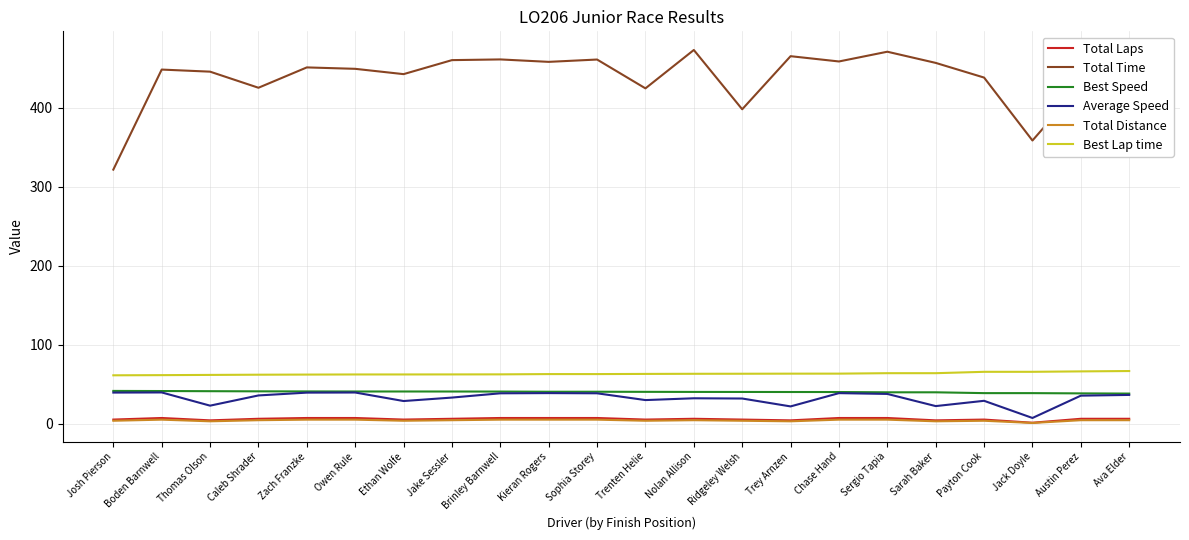

True or false: Total Time and Total Laps cross at least once.

False